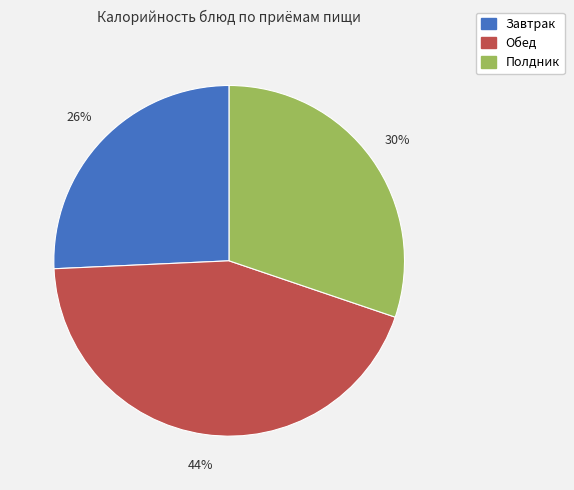

Rank the categories by value from lowest to highest.

Завтрак, Полдник, Обед